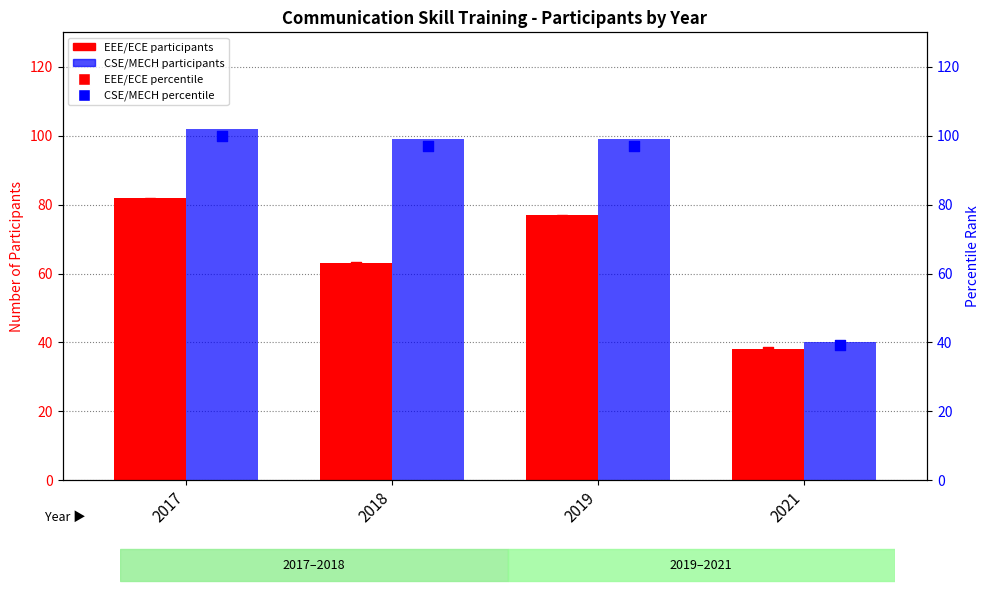

Is the value of CSE/MECH at 2021 greater than the value of EEE/ECE percentile at 2021?

Yes